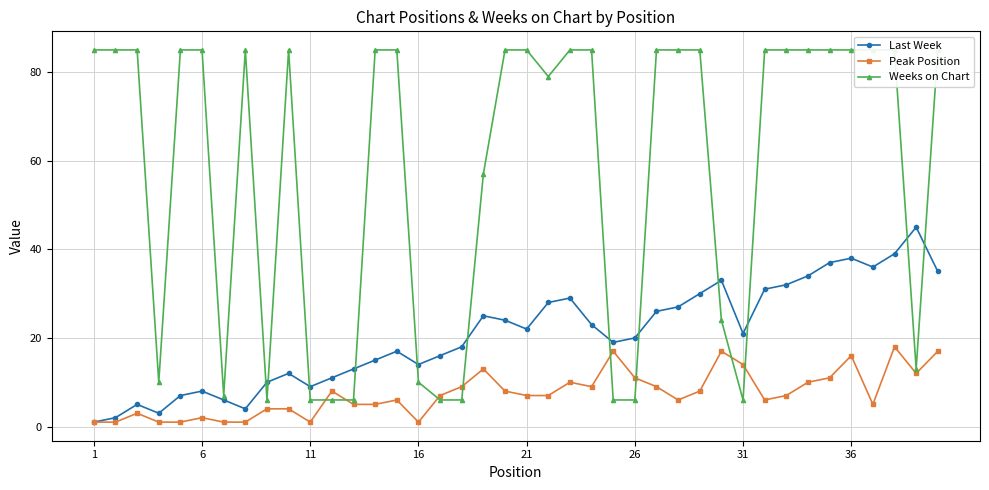

Reading left to right, extract all data points from this chart.

Last Week: 1	2	5	3	7	8	6	4	10	12	9	11	13	15	17	14	16	18	25	24	22	28	29	23	19	20	26	27	30	33	21	31	32	34	37	38	36	39	45	35
Peak Position: 1	1	3	1	1	2	1	1	4	4	1	8	5	5	6	1	7	9	13	8	7	7	10	9	17	11	9	6	8	17	14	6	7	10	11	16	5	18	12	17
Weeks on Chart: 85	85	85	10	85	85	7	85	6	85	6	6	6	85	85	10	6	6	57	85	85	79	85	85	6	6	85	85	85	24	6	85	85	85	85	85	85	85	13	85